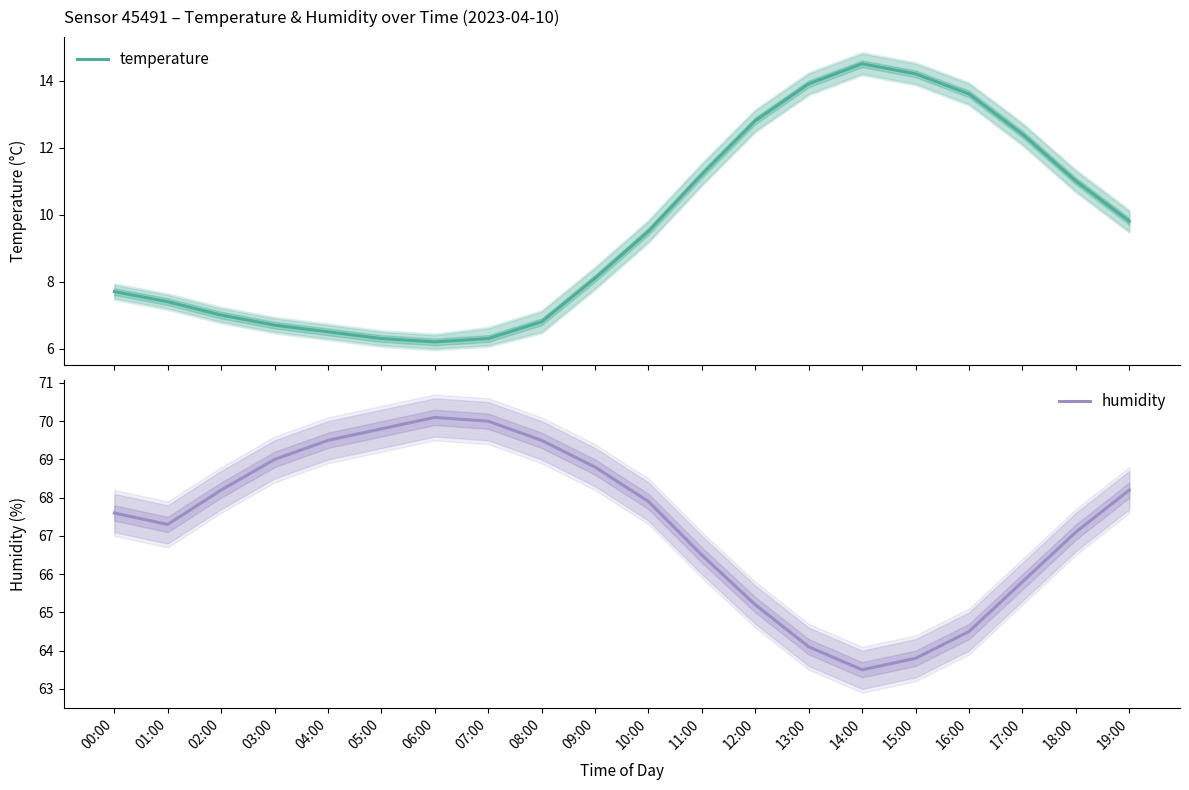

Between 05:00 and 11:00, which series saw the biggest shift?

temperature